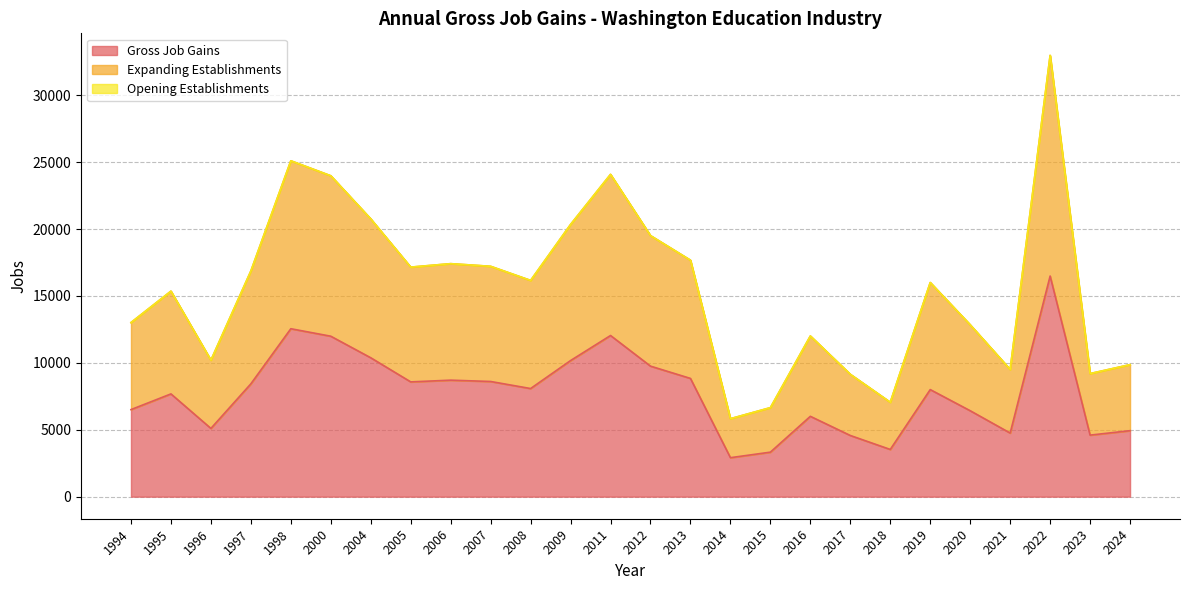

What is the sum of the Expanding Establishments values at 1996 and 2017?

19344